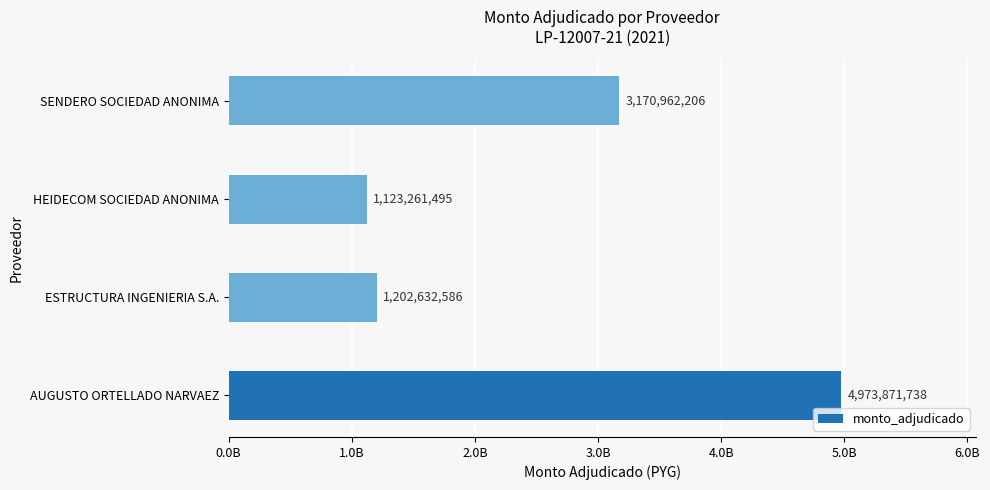

At which label is the value closest to 3048566616?

SENDERO SOCIEDAD ANONIMA